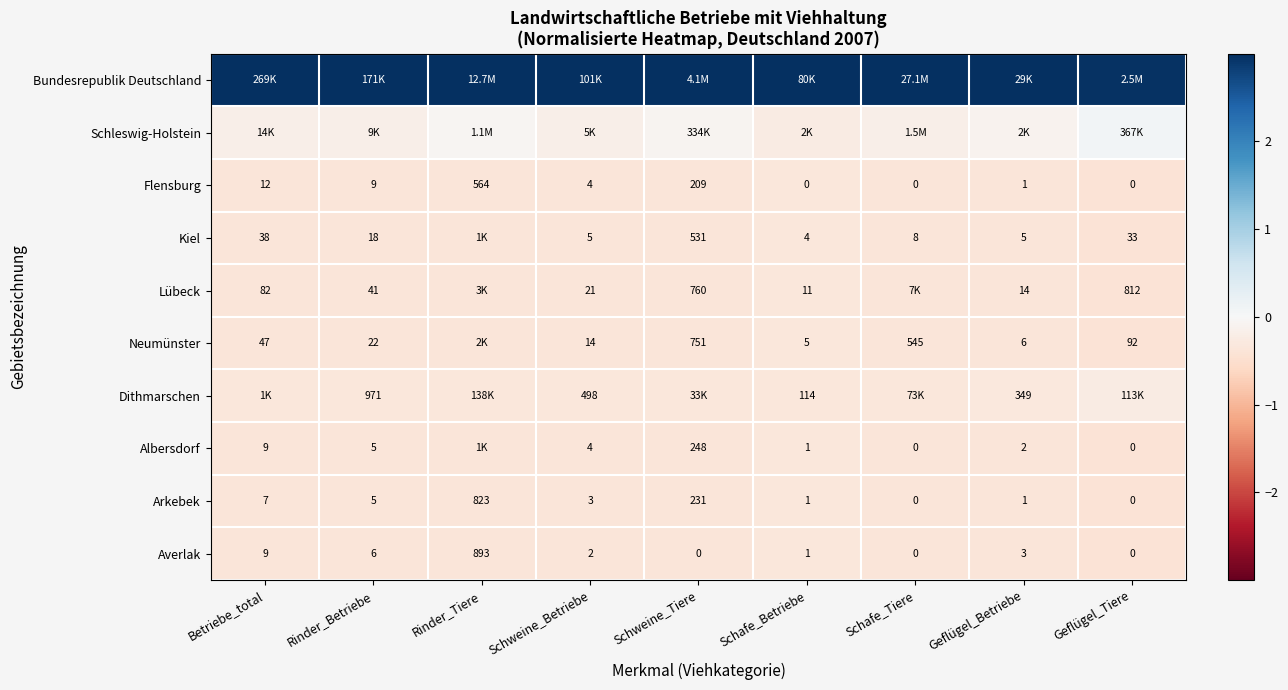

At which label is Averlak closest to 446?

Betriebe_total